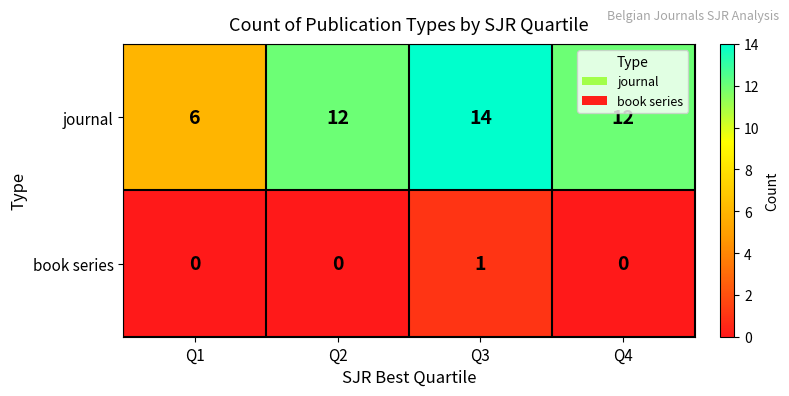

What is the sum of the journal values at Q2 and Q3?

26